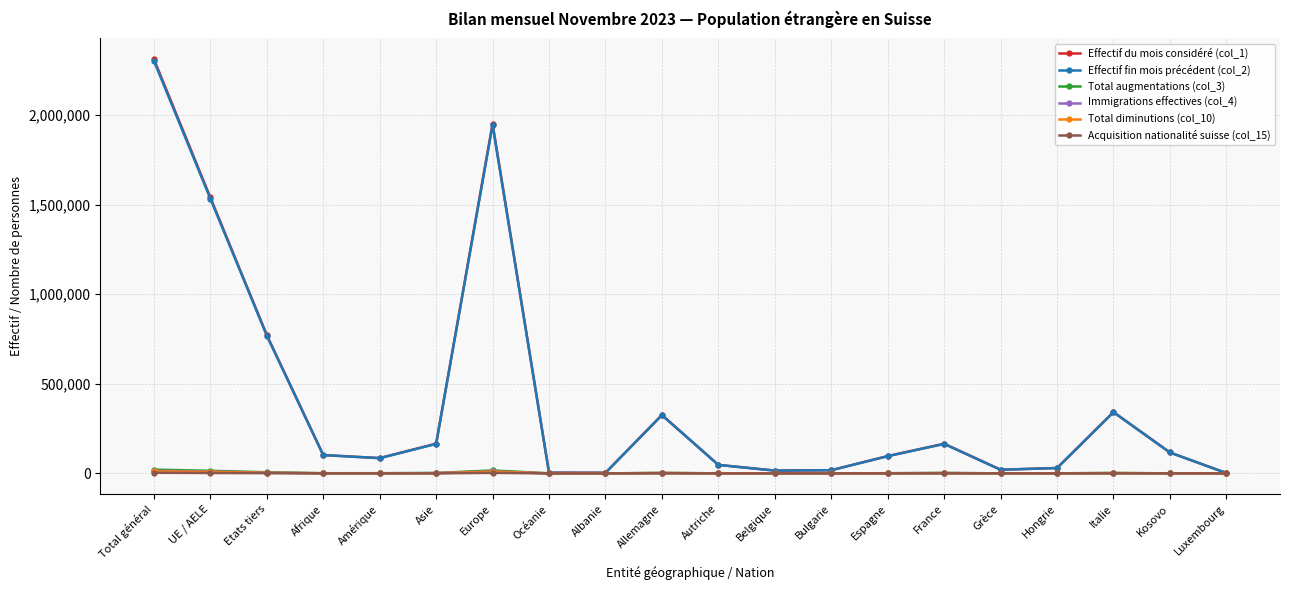

Which category has the highest value across all series?

Total général